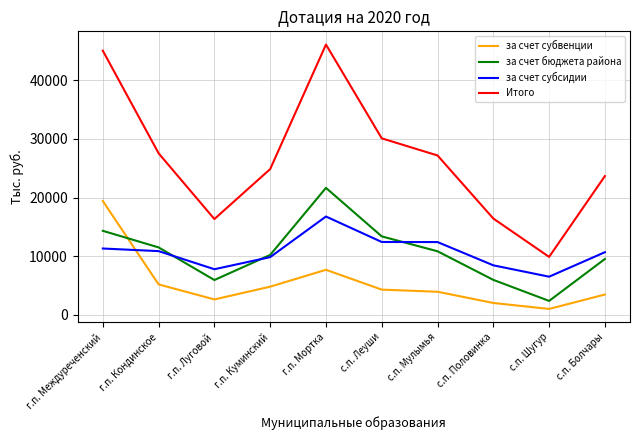

List the series in order of their peak value, highest first.

Итого, за счет бюджета района, за счет субвенции, за счет субсидии